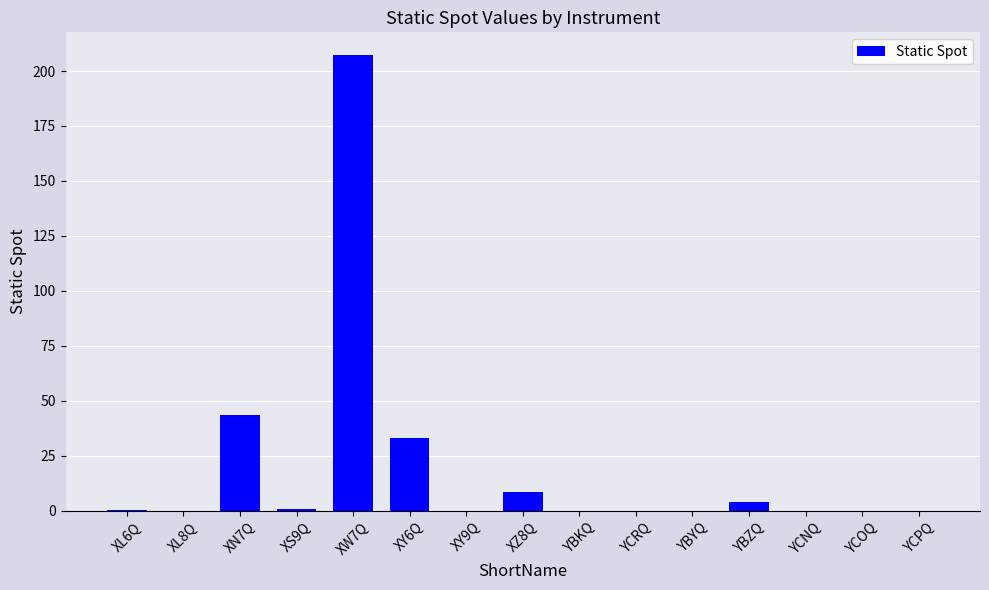

Which category has the highest value across all series?

XW7Q